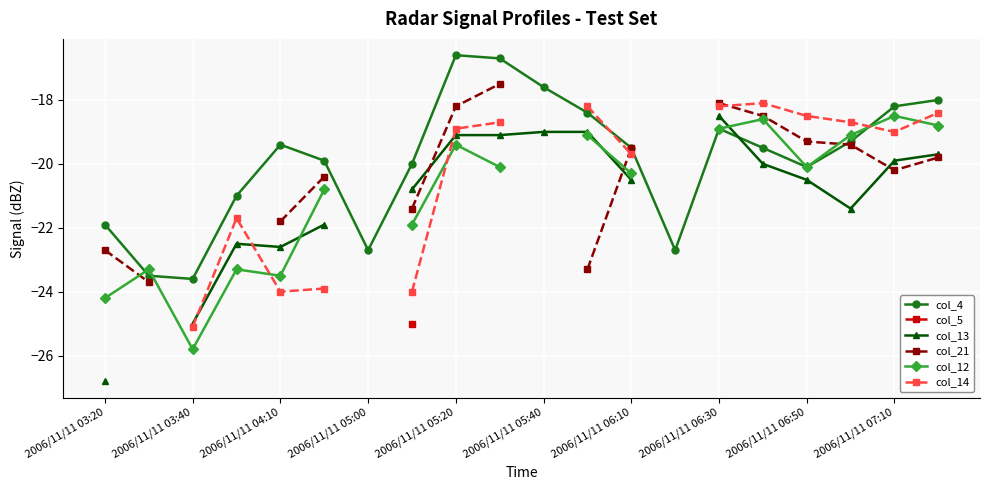

How many interior local valleys does the col_4 series have?

4